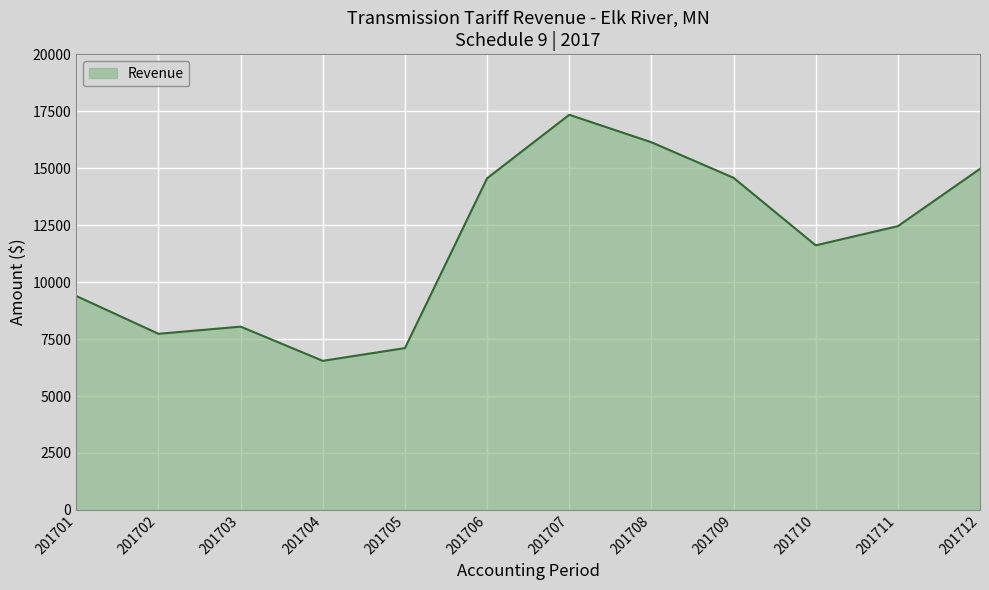

Count the number of data series in this chart.

1